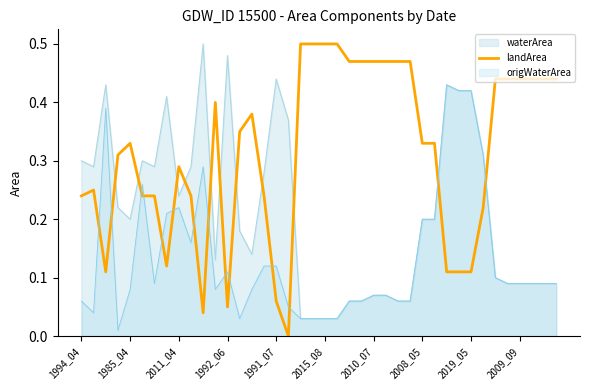

Rank the series at 1991_07 from lowest to highest value.

landArea, origWaterArea, waterArea